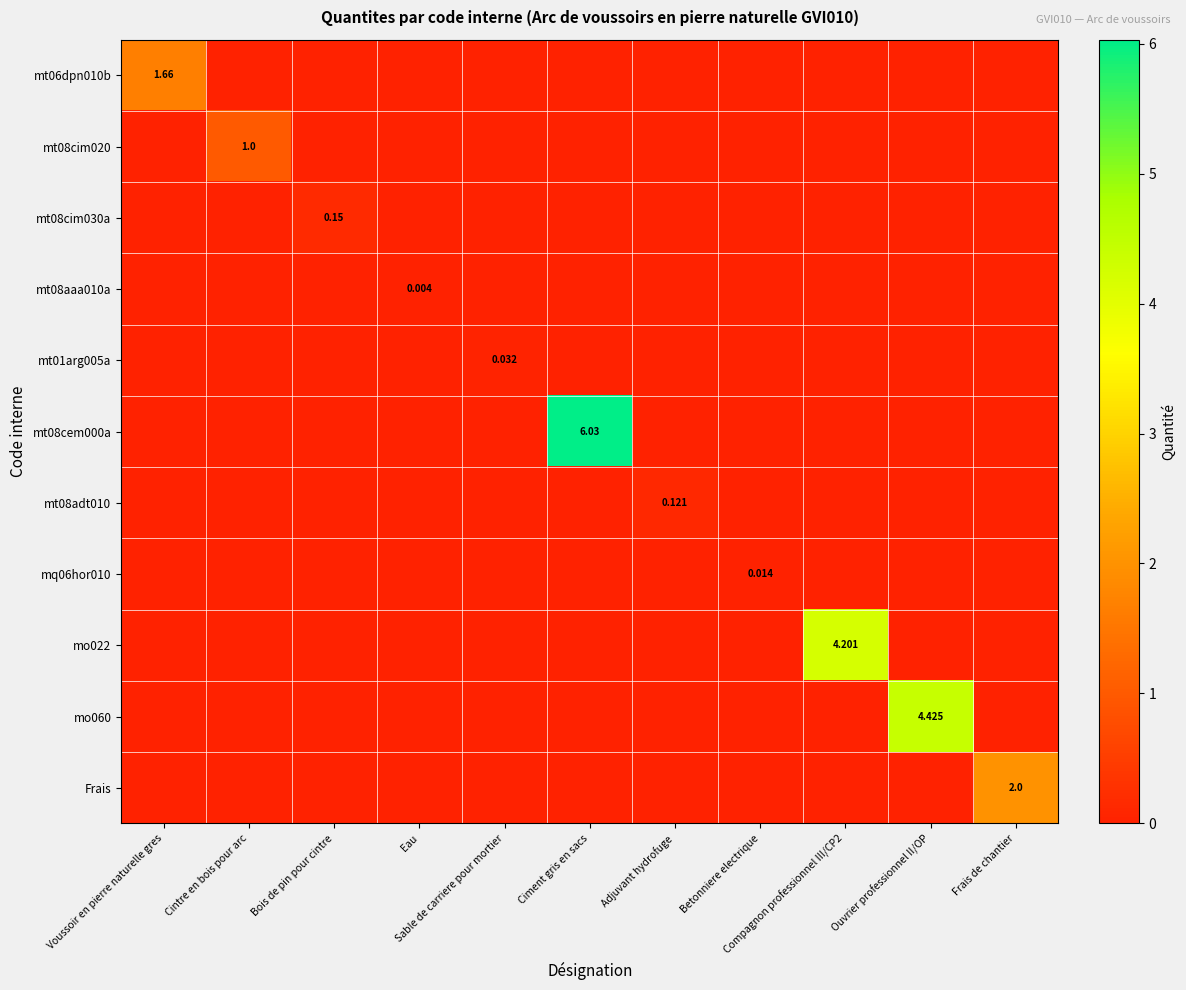

Which series changed the most between Betonniere electrique and Ouvrier professionnel II/OP?

mo060